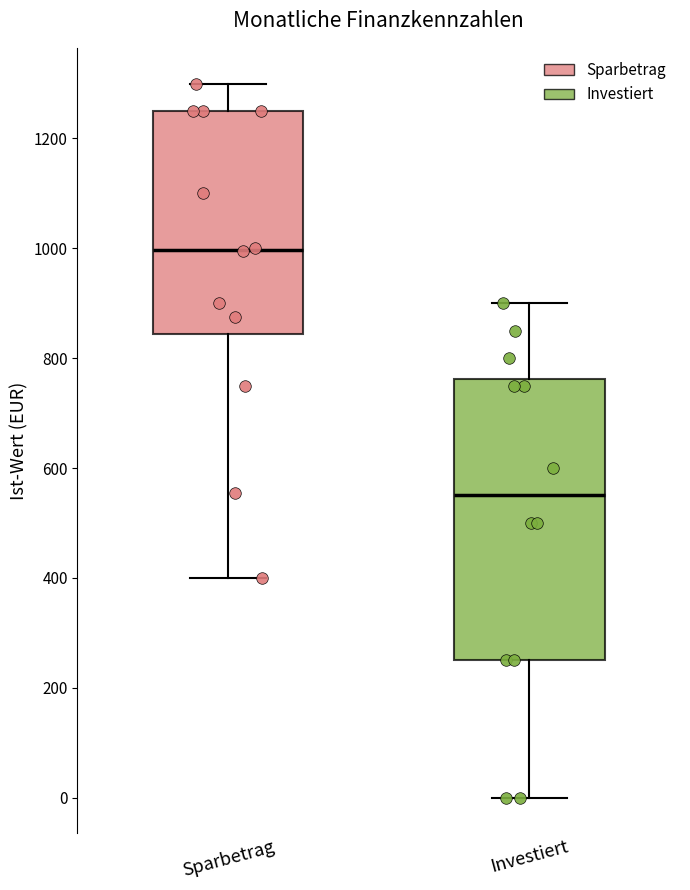

Reading left to right, transcribe this box plot: for each box, give where its median line is, the range the box spans, and where its two whiskers end, as read against the y-axis. The values are not printed on the chart, so give them approximately, as read against the axis.

Sparbetrag: median 1000, box 840 to 1260, whiskers 400 to 1300
Investiert: median 560, box 260 to 760, whiskers 0 to 900